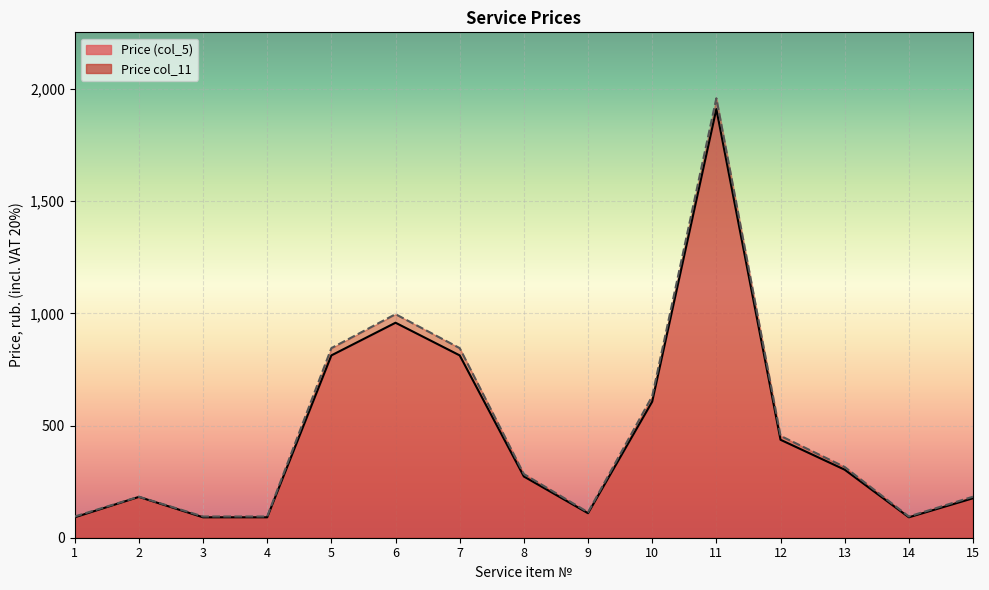

The value of Price (col_5) at 9 is 109.2. True or false?

True